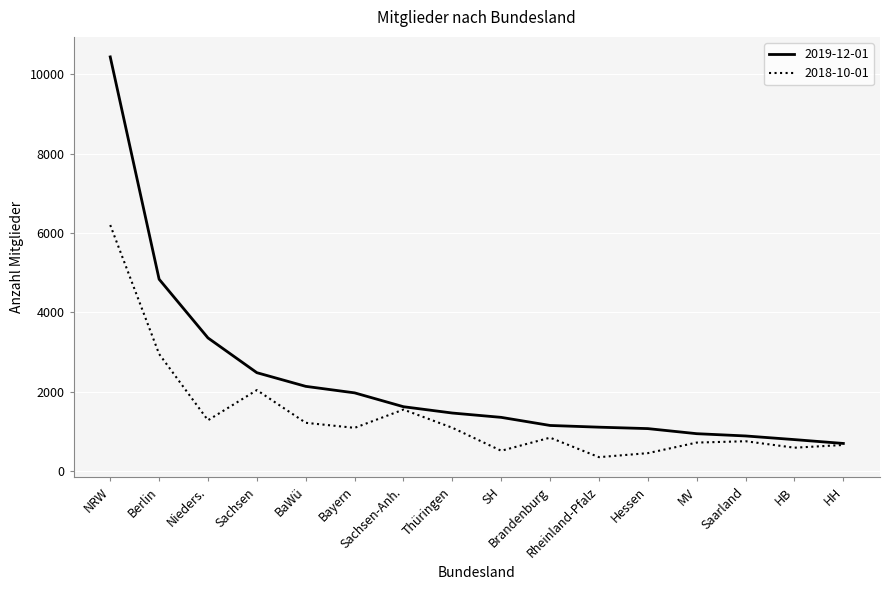

Count the number of categories in the chart.

16